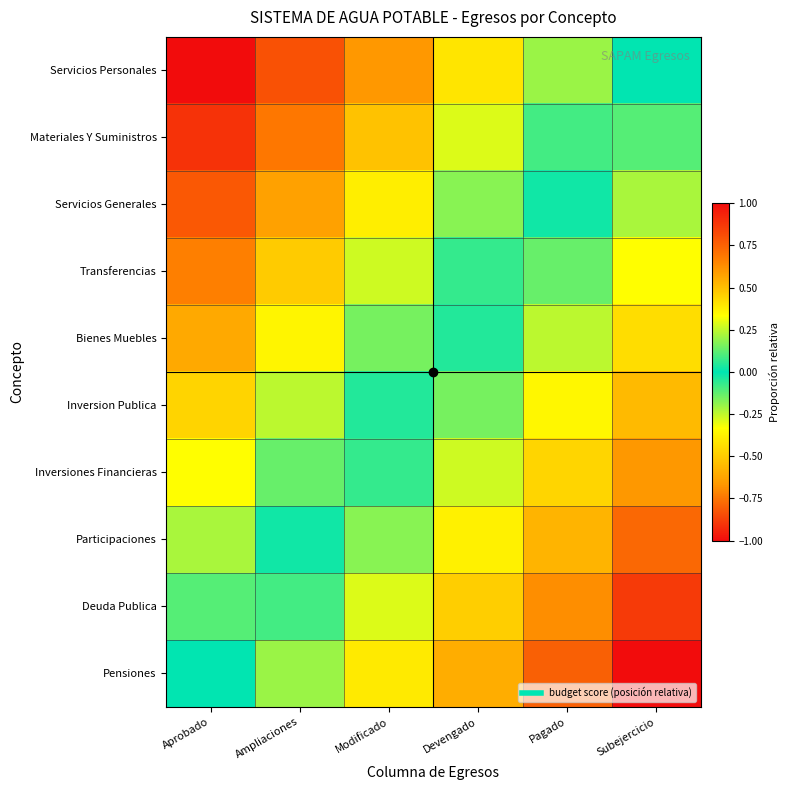

Reading right to left, list all the values displayed in this chart.

Servicios Personales: Subejercicio=0.0	Pagado=0.2	Devengado=0.4	Modificado=0.6	Ampliaciones=0.8	Aprobado=1.0
Materiales Y Suministros: Subejercicio=-0.1	Pagado=0.1	Devengado=0.3	Modificado=0.5	Ampliaciones=0.7	Aprobado=0.9
Servicios Generales: Subejercicio=-0.2	Pagado=-0.0	Devengado=0.2	Modificado=0.4	Ampliaciones=0.6	Aprobado=0.8
Transferencias: Subejercicio=-0.3	Pagado=-0.1	Devengado=0.1	Modificado=0.3	Ampliaciones=0.5	Aprobado=0.7
Bienes Muebles: Subejercicio=-0.4	Pagado=-0.2	Devengado=-0.0	Modificado=0.2	Ampliaciones=0.4	Aprobado=0.6
Inversion Publica: Subejercicio=-0.6	Pagado=-0.4	Devengado=-0.2	Modificado=0.0	Ampliaciones=0.2	Aprobado=0.4
Inversiones Financieras: Subejercicio=-0.7	Pagado=-0.5	Devengado=-0.3	Modificado=-0.1	Ampliaciones=0.1	Aprobado=0.3
Participaciones: Subejercicio=-0.8	Pagado=-0.6	Devengado=-0.4	Modificado=-0.2	Ampliaciones=0.0	Aprobado=0.2
Deuda Publica: Subejercicio=-0.9	Pagado=-0.7	Devengado=-0.5	Modificado=-0.3	Ampliaciones=-0.1	Aprobado=0.1
Pensiones: Subejercicio=-1.0	Pagado=-0.8	Devengado=-0.6	Modificado=-0.4	Ampliaciones=-0.2	Aprobado=0.0